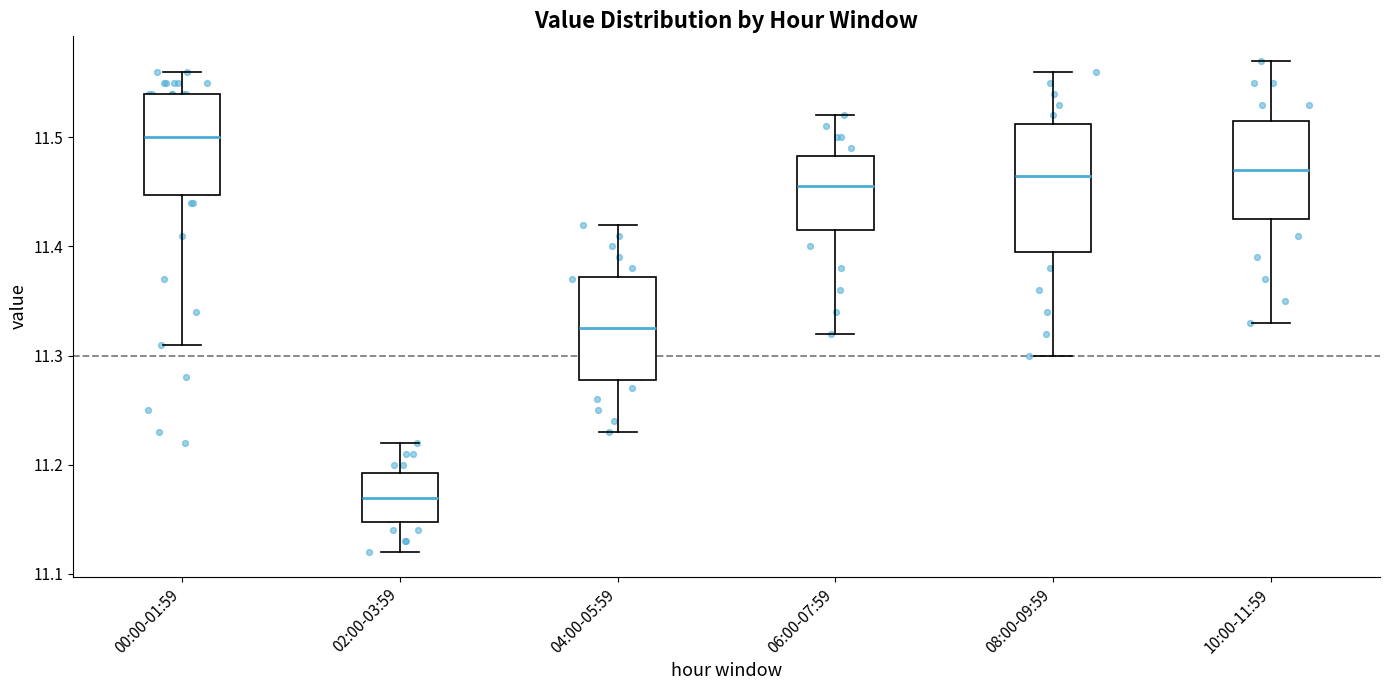

Reading left to right, read every box against the y-axis: the position of its median line, the range the box covers, and the ends of its whiskers. The values are not printed on the chart, so give them approximately, as read against the axis.

00:00-01:59: median 11.50, box 11.45 to 11.54, whiskers 11.31 to 11.56
02:00-03:59: median 11.17, box 11.15 to 11.19, whiskers 11.12 to 11.22
04:00-05:59: median 11.33, box 11.28 to 11.37, whiskers 11.23 to 11.42
06:00-07:59: median 11.46, box 11.42 to 11.48, whiskers 11.32 to 11.52
08:00-09:59: median 11.47, box 11.40 to 11.51, whiskers 11.30 to 11.56
10:00-11:59: median 11.47, box 11.43 to 11.52, whiskers 11.33 to 11.57